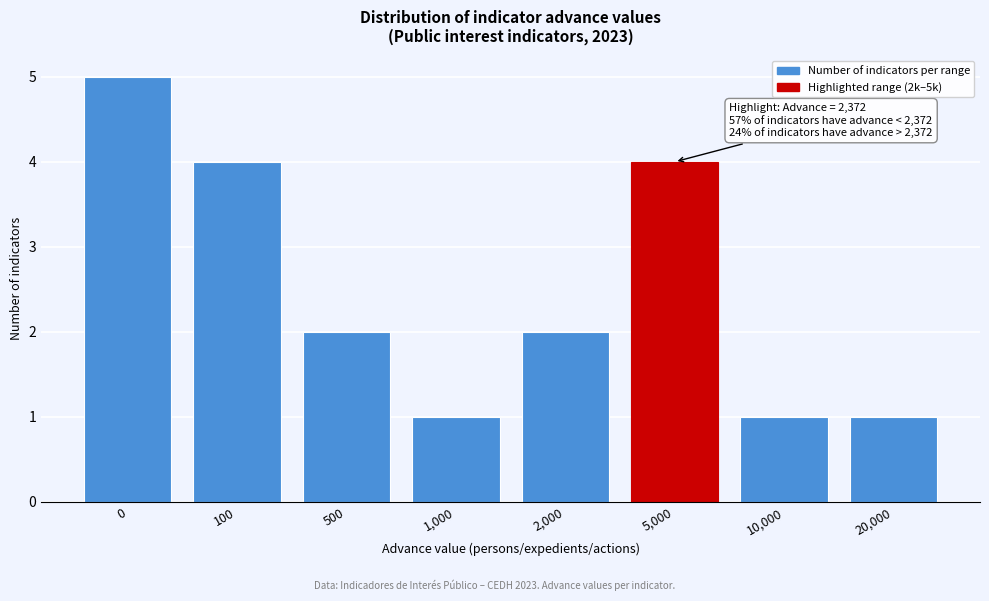

Reading left to right, list all the values displayed in this chart.

5	4	2	1	2	4	1	1